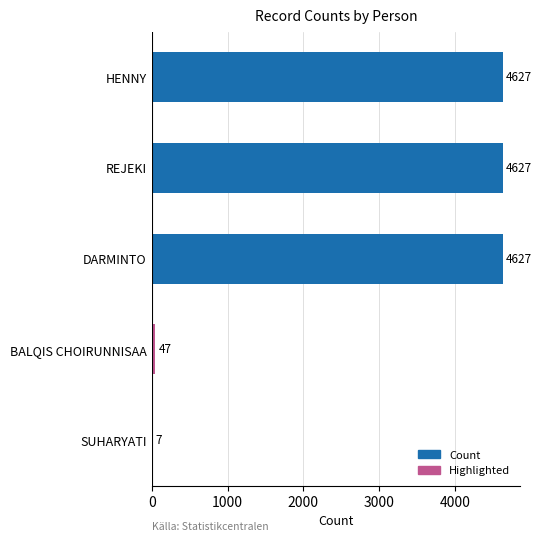

Does the chart contain stacked bars?

No